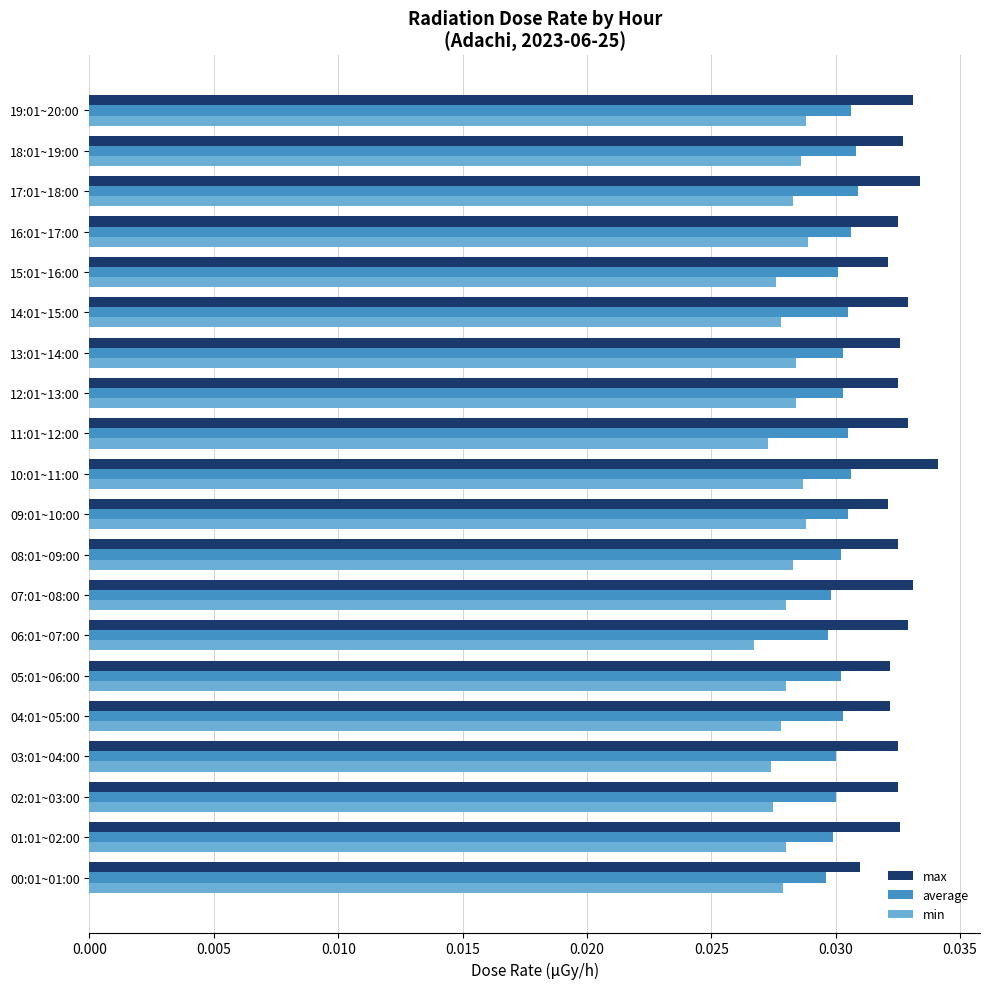

Which category has the lowest value in the min series?

06:01~07:00